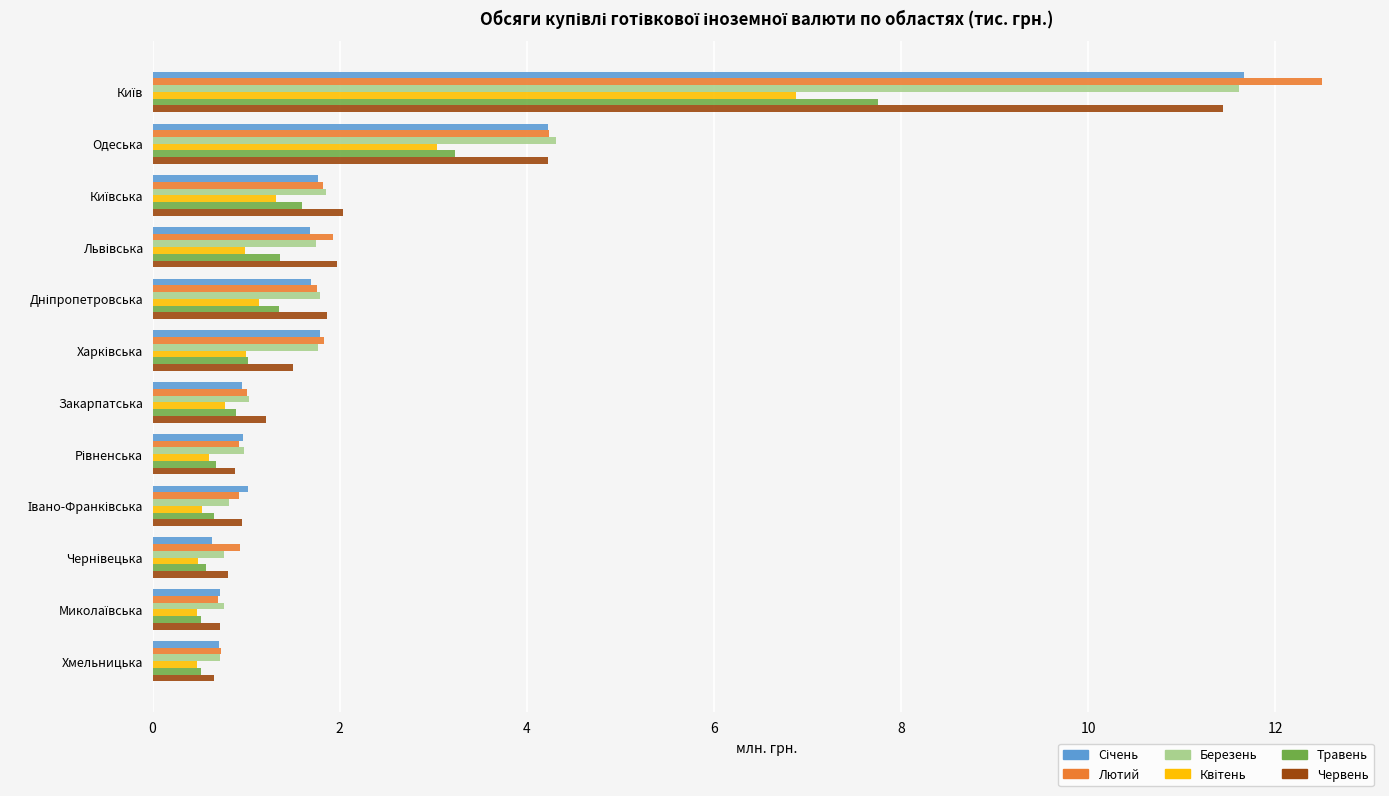

At which label is Червень closest to 6?

Одеська